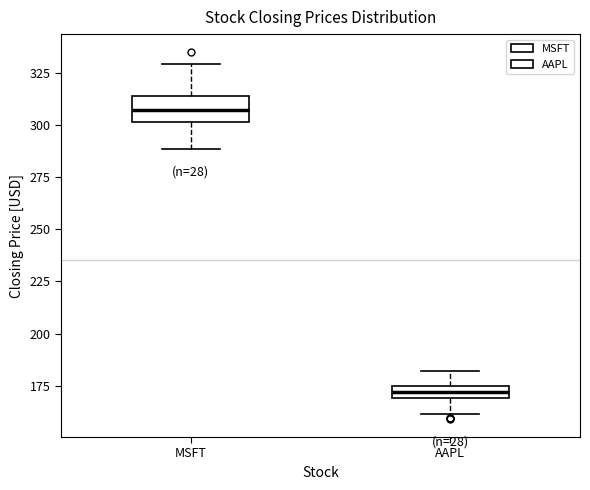

Where does the upper whisker of the box for AAPL end on the y-axis? The values are not printed on the chart, so give them approximately, as read against the axis.

180